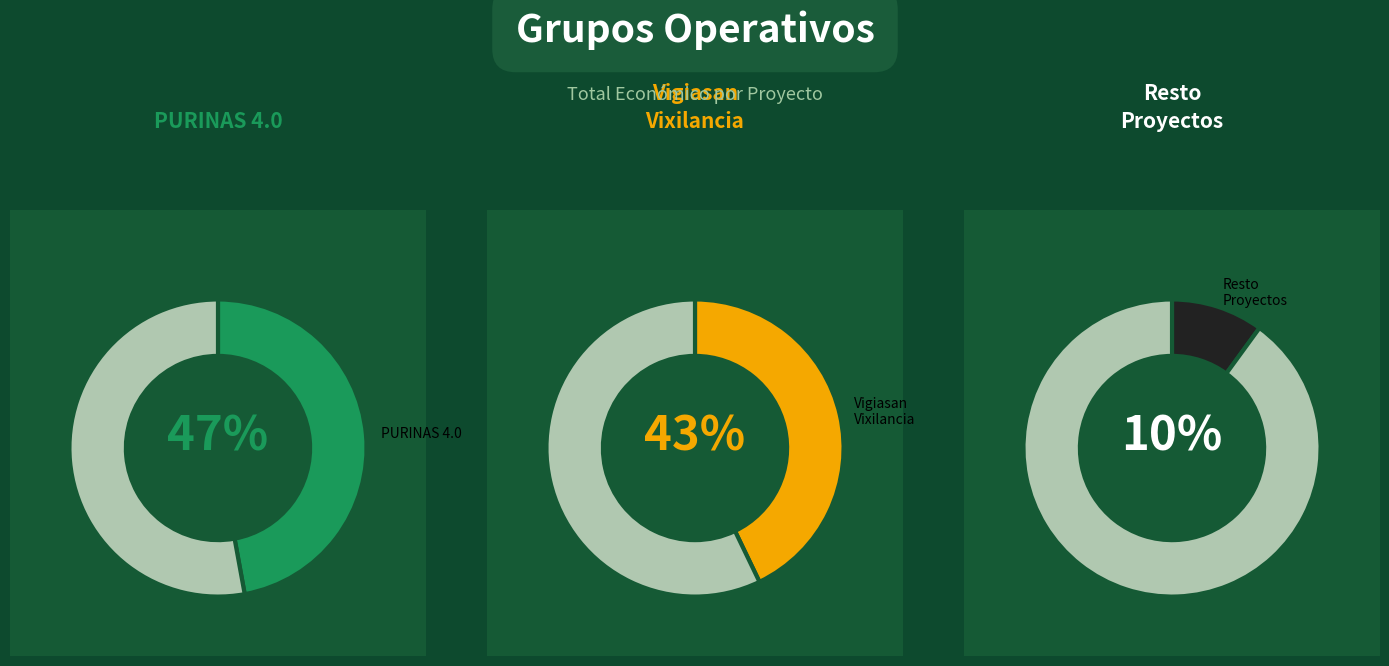

The Vigiasan Vixilancia slice represents 30% of the pie. True or false?

False